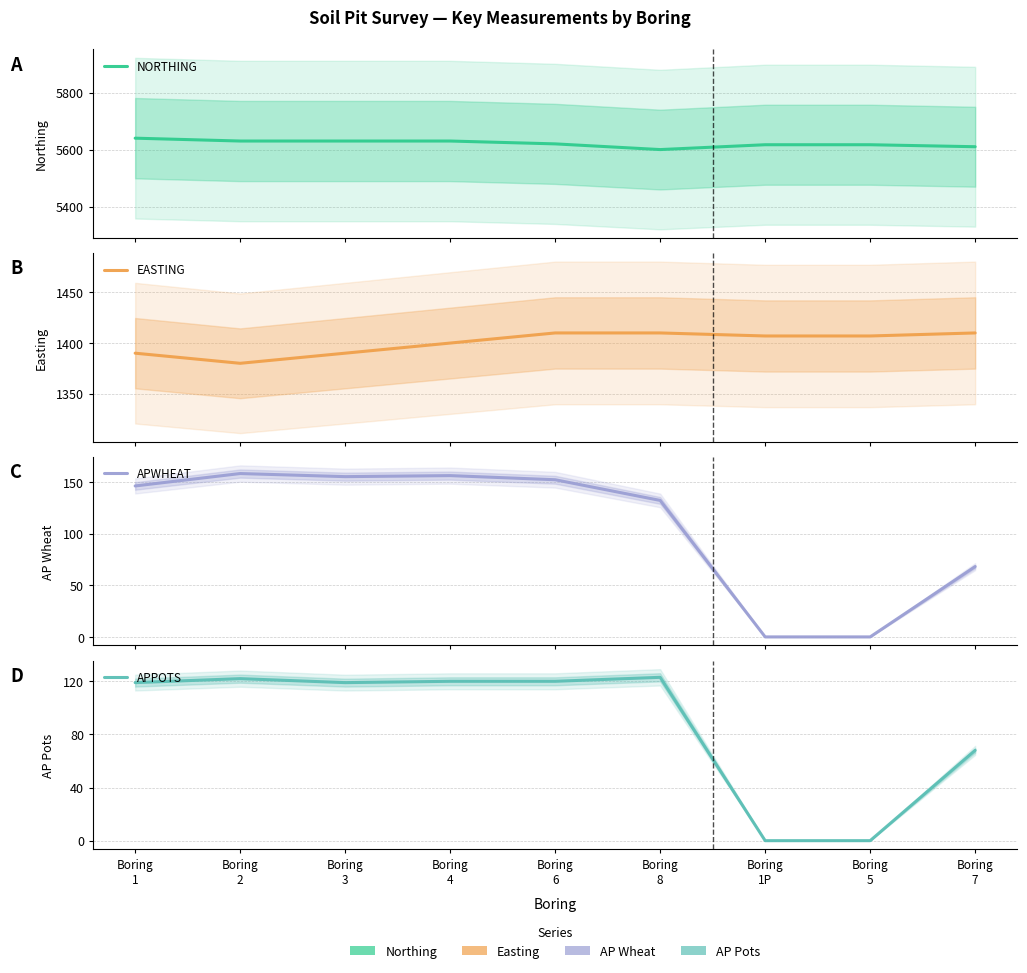

What is the label of the 5th point from the right?

Boring
6